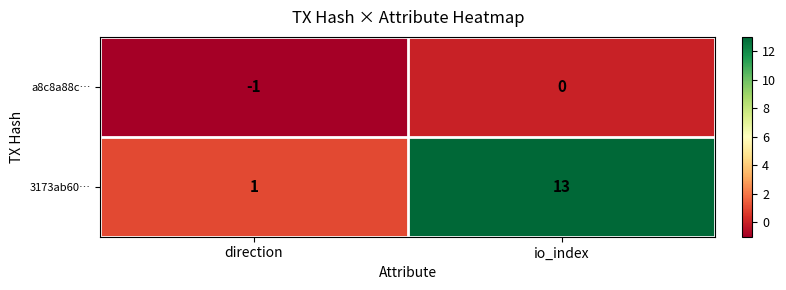

Which series has the widest spread of values?

3173ab60…